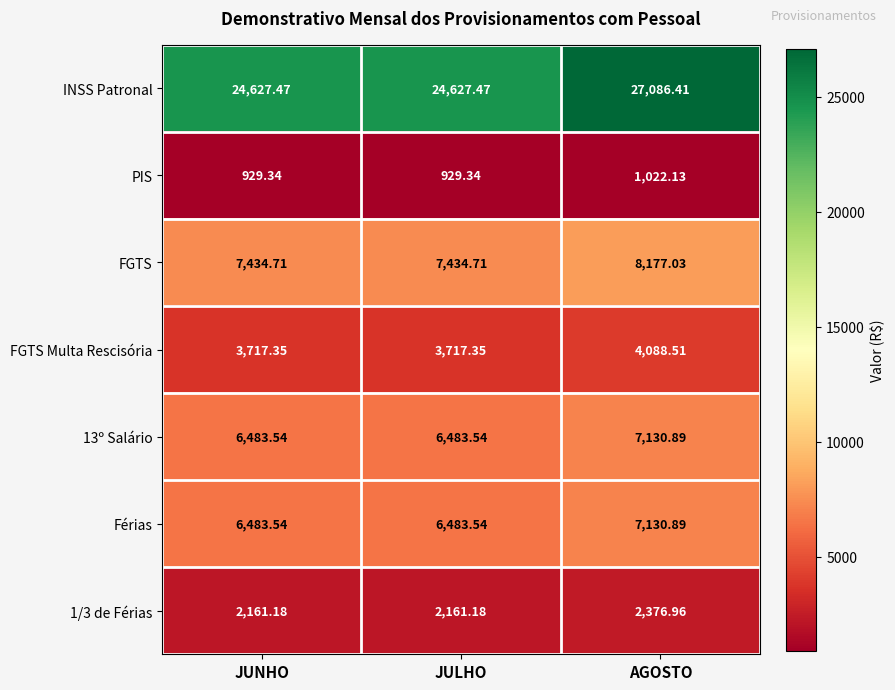

At which category is the sum across all series the highest?

AGOSTO